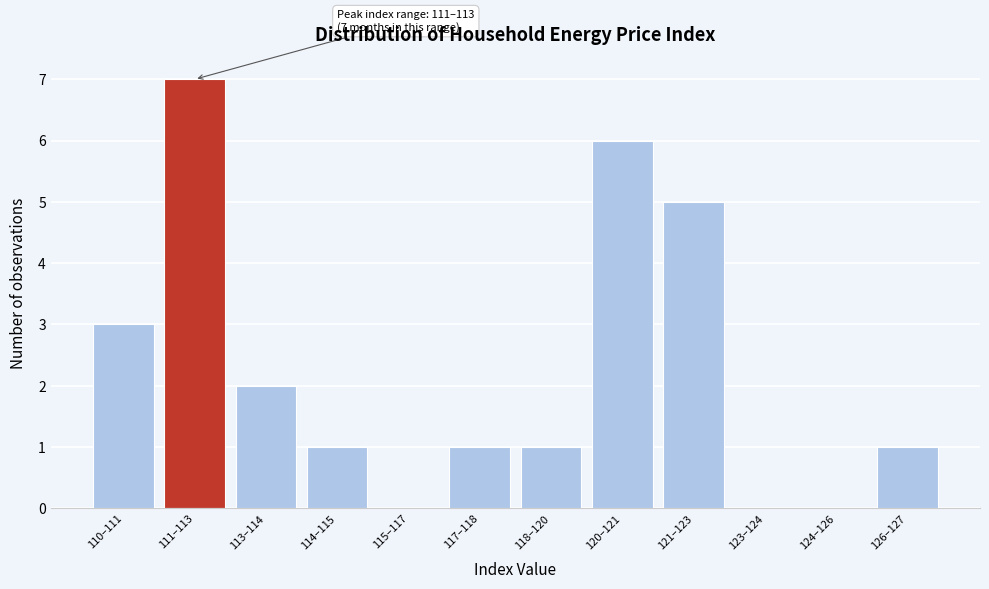

Reading right to left, what are all the values shown in this chart?

126–127=1	124–126=0	123–124=0	121–123=5	120–121=6	118–120=1	117–118=1	115–117=0	114–115=1	113–114=2	111–113=7	110–111=3